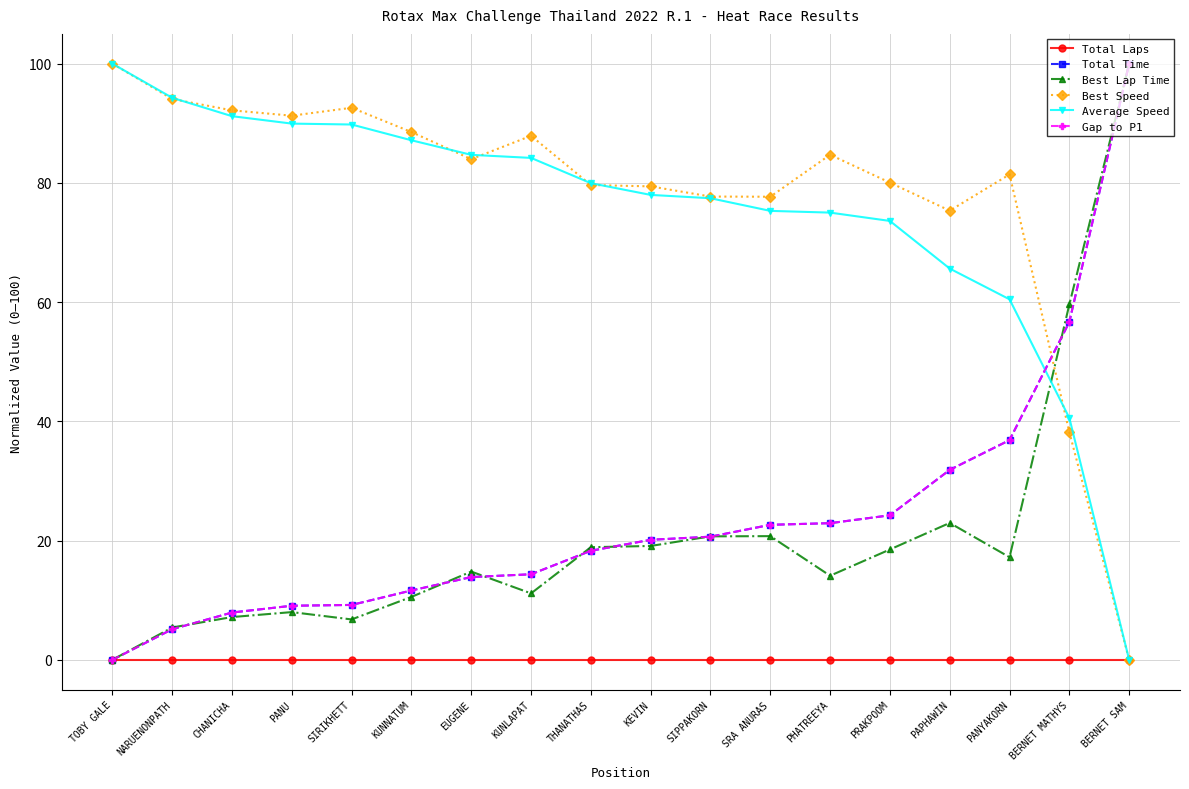

What is the label of the 9th point from the left?

THANATHAS